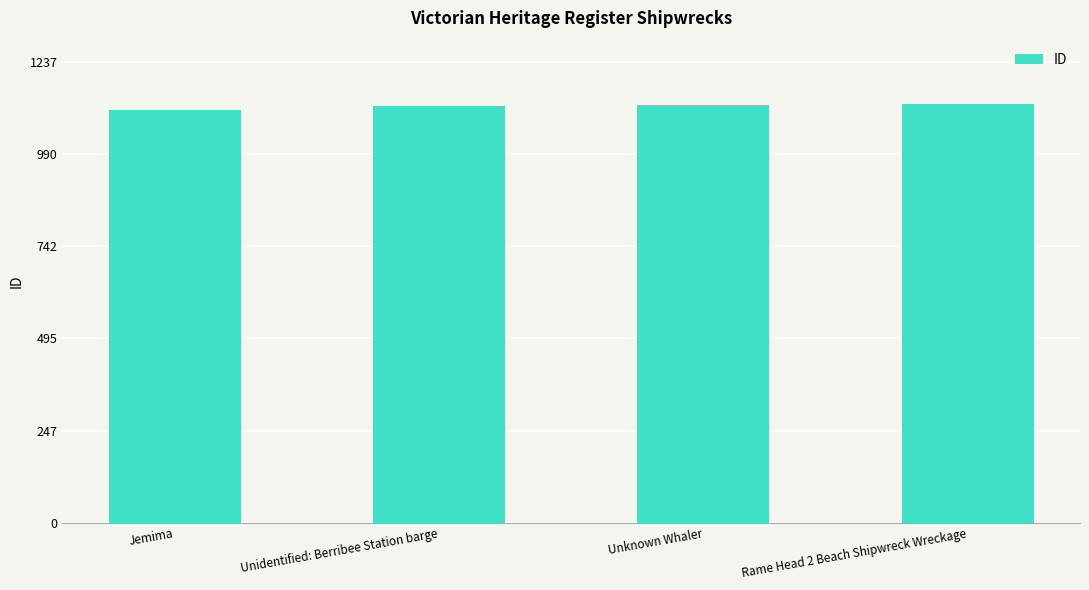

What is the smallest value displayed?

1109